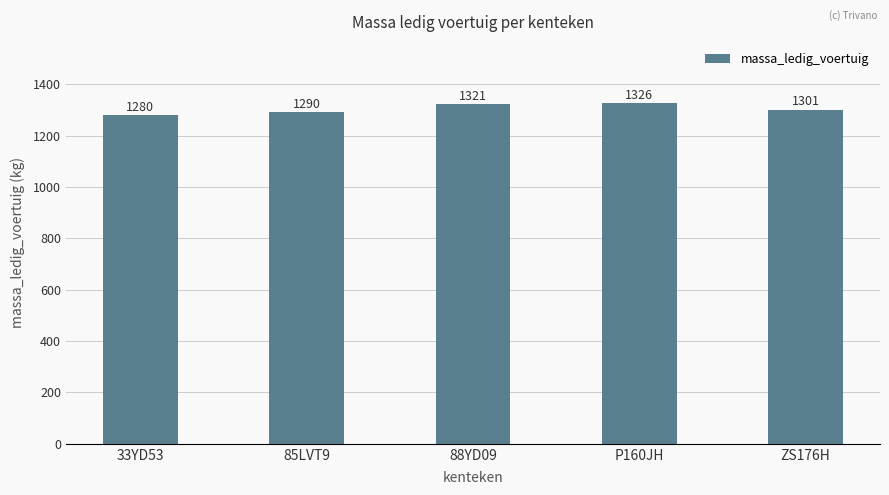

What is the greatest value displayed?

1326